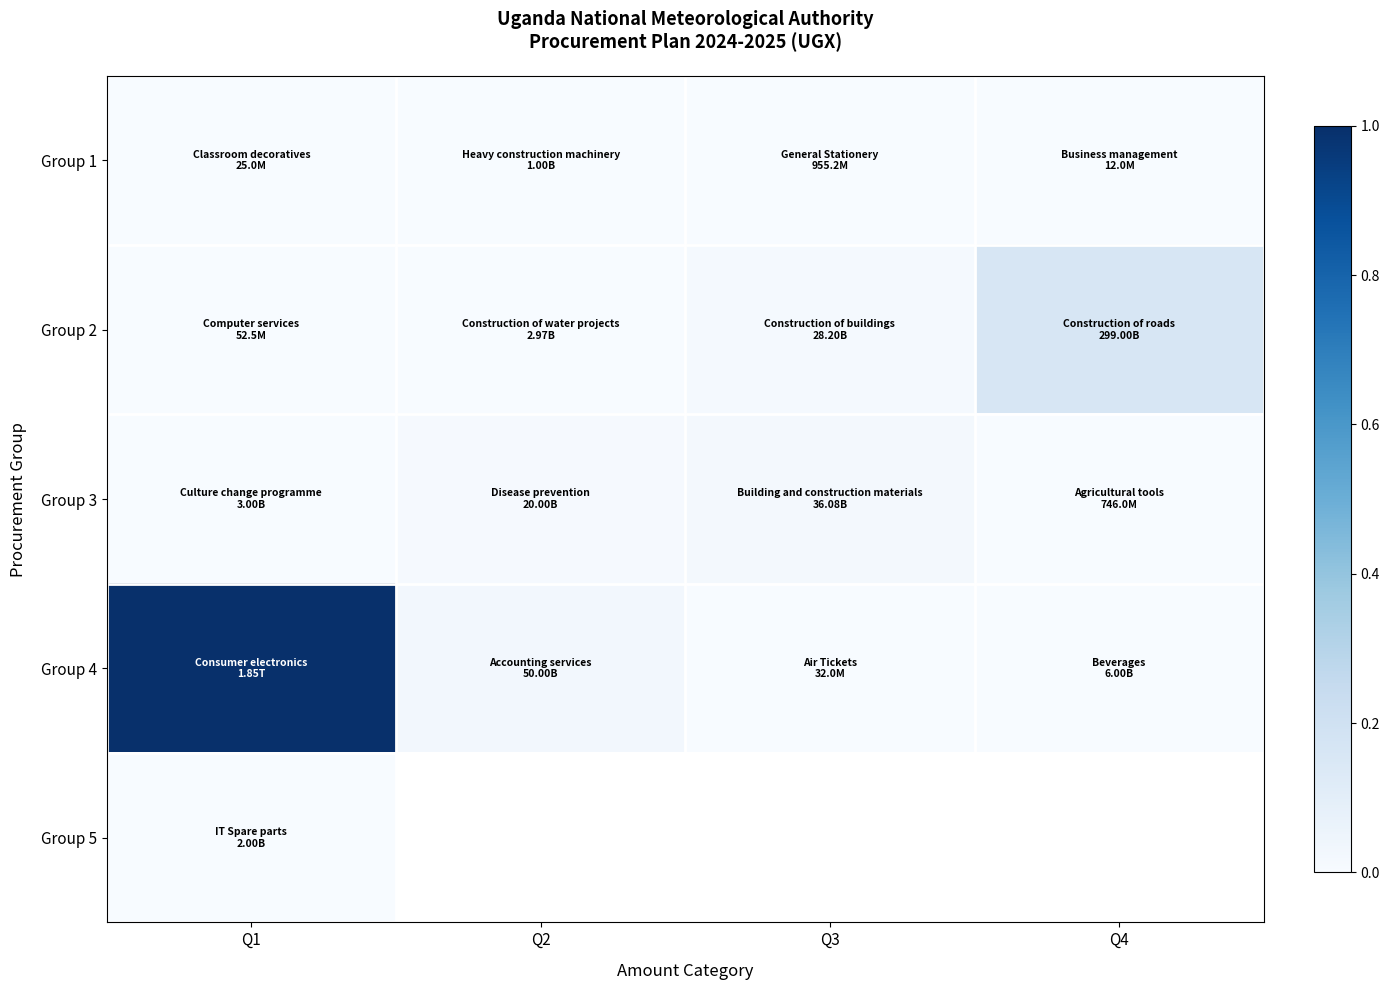

Is the value of Group 2 at Q3 greater than the value of Group 5 at Q3?

No